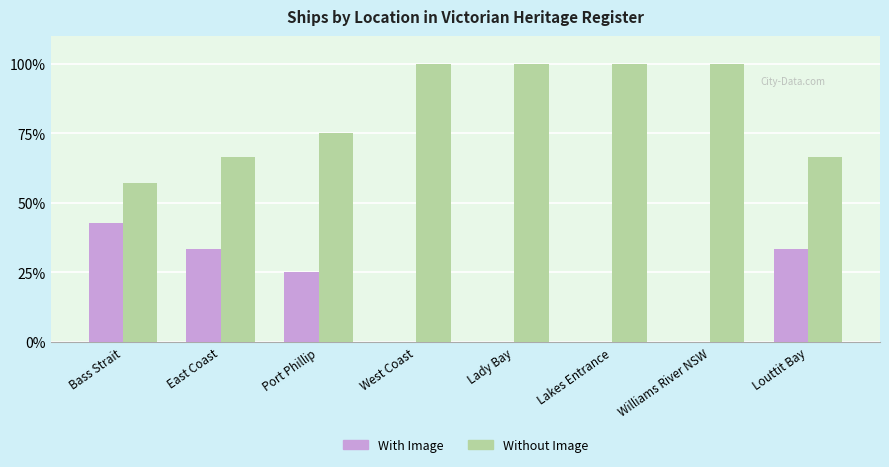

What is the sum of all Without Image values?

665.5